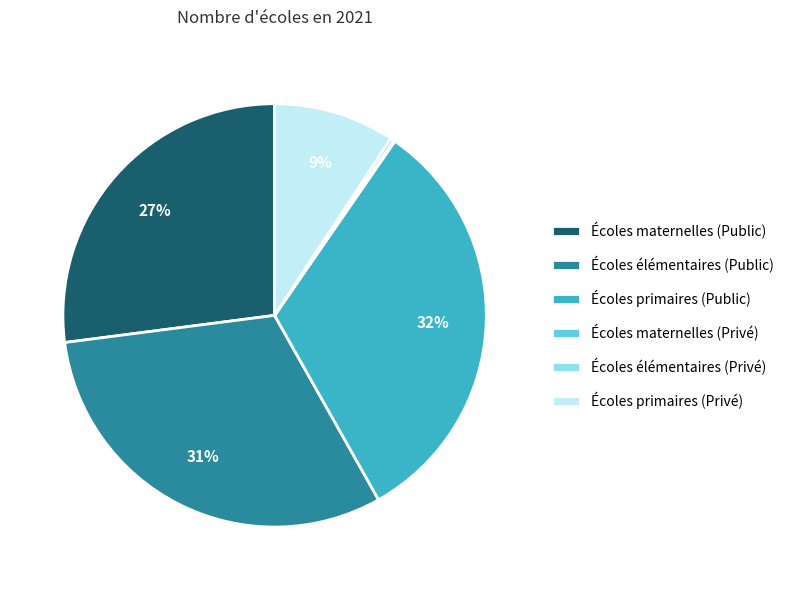

Is it true that Écoles élémentaires (Public) is 31% of the pie?

True